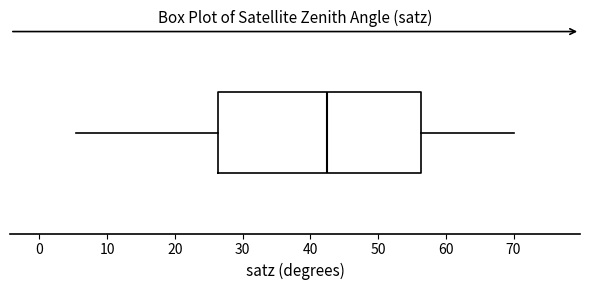

Where does the left whisker of the box end on the x-axis? The values are not printed on the chart, so give them approximately, as read against the axis.

5